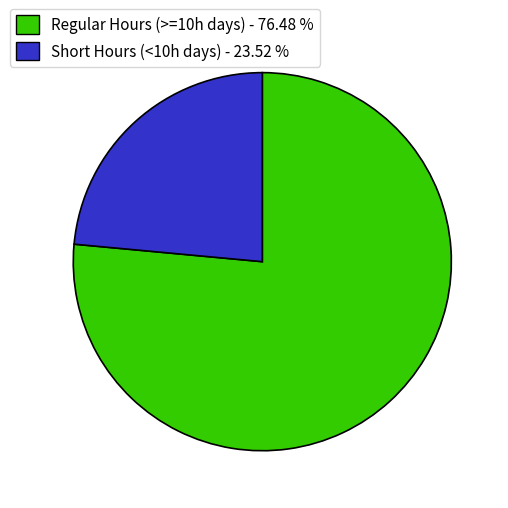

Does Short Hours (<10h days) - 23.52 % represent more than half of the total?

No